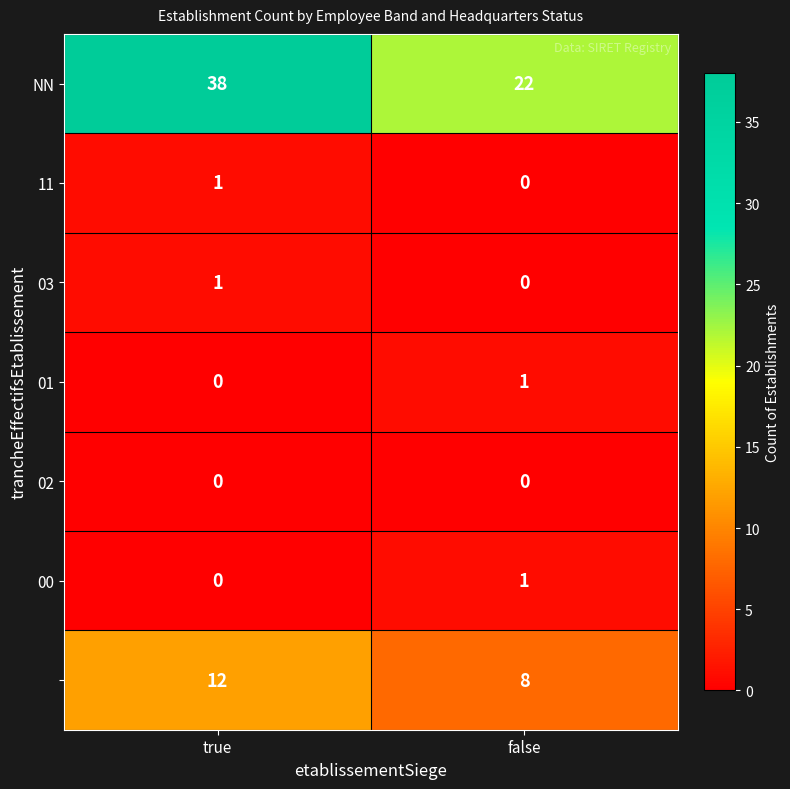

Which label corresponds to the largest value in the chart?

true